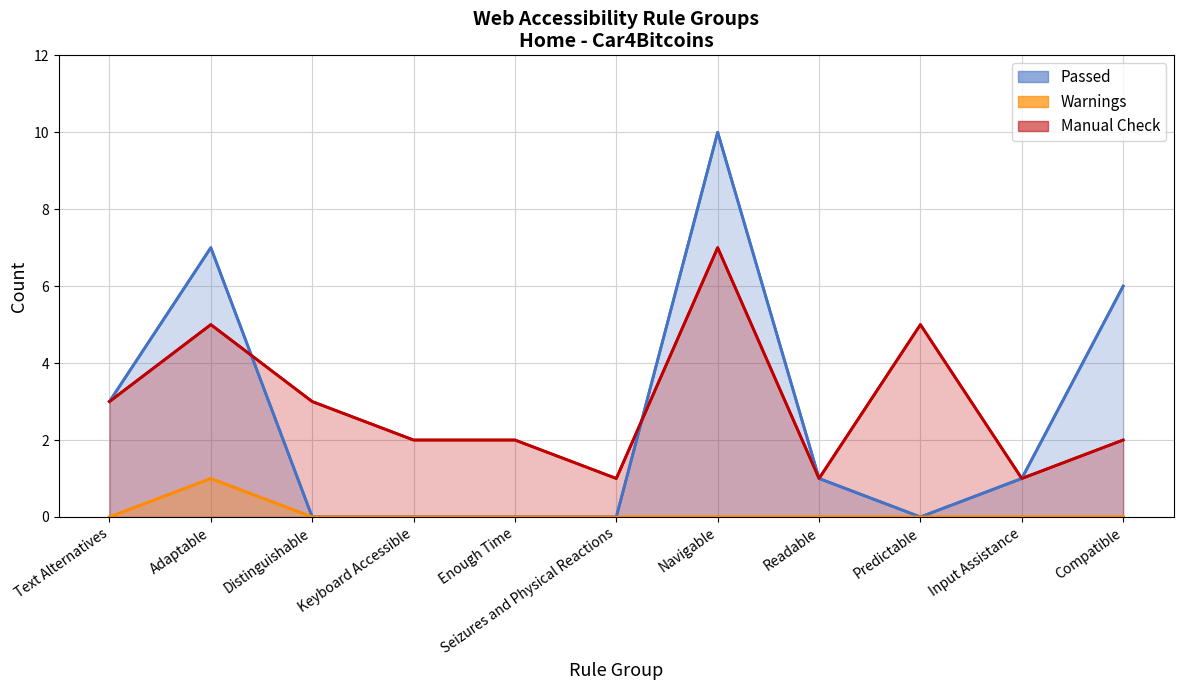

What is the label of the 10th point from the left?

Input Assistance